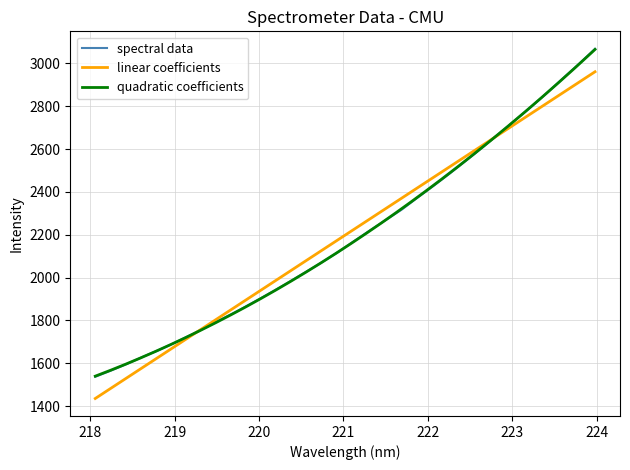

How many values exceed 2168?

16